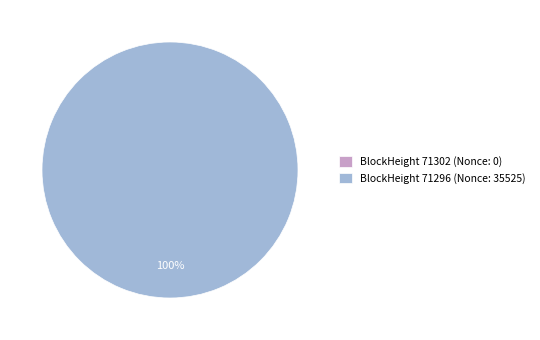

Which slice is the smallest?

71302